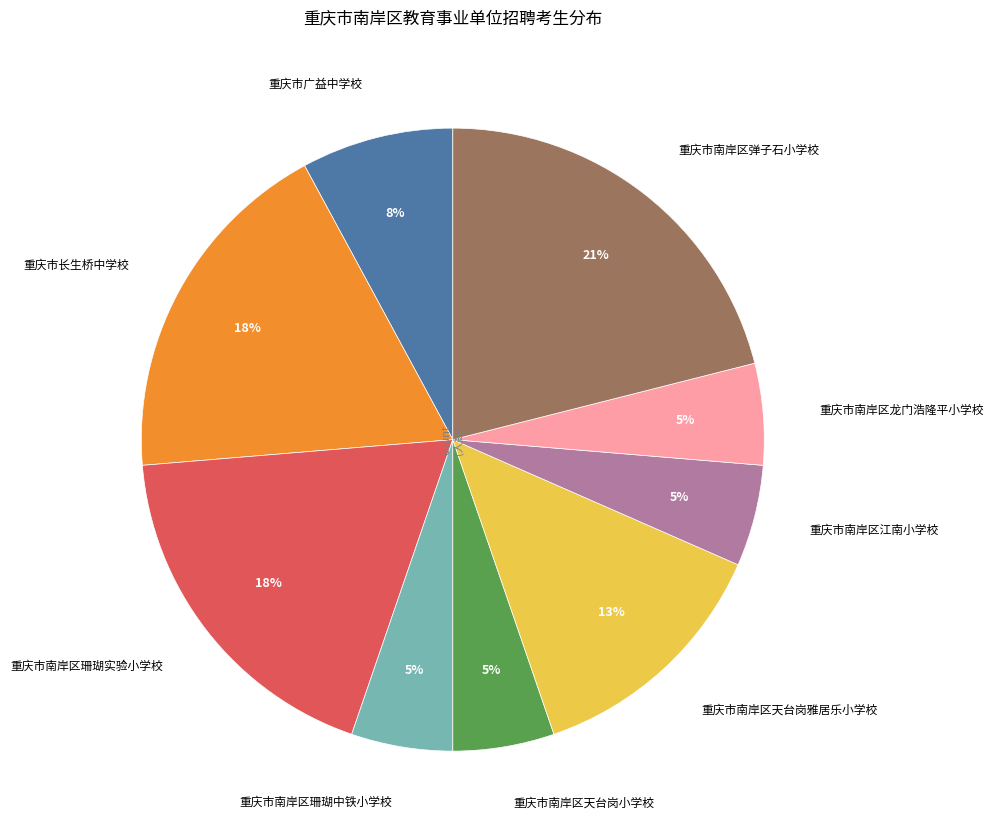

Is there any slice that represents more than half of the pie?

No